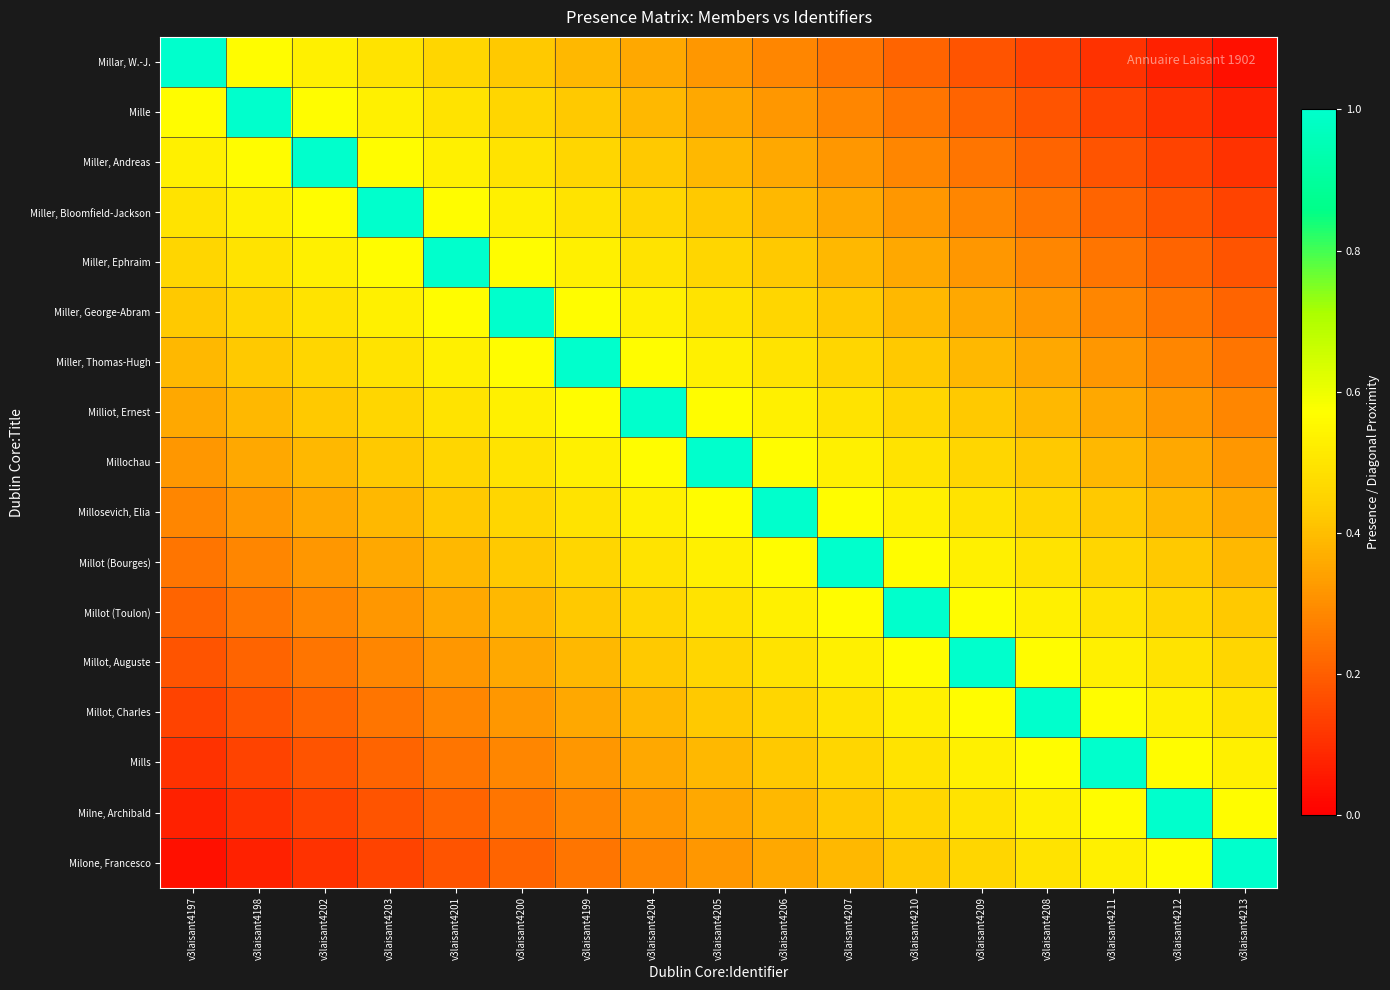

Reading right to left, extract all data points from this chart.

Millar, W.-J.: v3laisant4213=0.0	v3laisant4212=0.1	v3laisant4211=0.1	v3laisant4208=0.1	v3laisant4209=0.2	v3laisant4210=0.2	v3laisant4207=0.2	v3laisant4206=0.3	v3laisant4205=0.3	v3laisant4204=0.4	v3laisant4199=0.4	v3laisant4200=0.4	v3laisant4201=0.5	v3laisant4203=0.5	v3laisant4202=0.5	v3laisant4198=0.6	v3laisant4197=1.0
Mille: v3laisant4213=0.1	v3laisant4212=0.1	v3laisant4211=0.1	v3laisant4208=0.2	v3laisant4209=0.2	v3laisant4210=0.2	v3laisant4207=0.3	v3laisant4206=0.3	v3laisant4205=0.4	v3laisant4204=0.4	v3laisant4199=0.4	v3laisant4200=0.5	v3laisant4201=0.5	v3laisant4203=0.5	v3laisant4202=0.6	v3laisant4198=1.0	v3laisant4197=0.6
Miller, Andreas: v3laisant4213=0.1	v3laisant4212=0.1	v3laisant4211=0.2	v3laisant4208=0.2	v3laisant4209=0.2	v3laisant4210=0.3	v3laisant4207=0.3	v3laisant4206=0.4	v3laisant4205=0.4	v3laisant4204=0.4	v3laisant4199=0.5	v3laisant4200=0.5	v3laisant4201=0.5	v3laisant4203=0.6	v3laisant4202=1.0	v3laisant4198=0.6	v3laisant4197=0.5
Miller, Bloomfield-Jackson: v3laisant4213=0.1	v3laisant4212=0.2	v3laisant4211=0.2	v3laisant4208=0.2	v3laisant4209=0.3	v3laisant4210=0.3	v3laisant4207=0.4	v3laisant4206=0.4	v3laisant4205=0.4	v3laisant4204=0.5	v3laisant4199=0.5	v3laisant4200=0.5	v3laisant4201=0.6	v3laisant4203=1.0	v3laisant4202=0.6	v3laisant4198=0.5	v3laisant4197=0.5
Miller, Ephraim: v3laisant4213=0.2	v3laisant4212=0.2	v3laisant4211=0.2	v3laisant4208=0.3	v3laisant4209=0.3	v3laisant4210=0.4	v3laisant4207=0.4	v3laisant4206=0.4	v3laisant4205=0.5	v3laisant4204=0.5	v3laisant4199=0.5	v3laisant4200=0.6	v3laisant4201=1.0	v3laisant4203=0.6	v3laisant4202=0.5	v3laisant4198=0.5	v3laisant4197=0.5
Miller, George-Abram: v3laisant4213=0.2	v3laisant4212=0.2	v3laisant4211=0.3	v3laisant4208=0.3	v3laisant4209=0.4	v3laisant4210=0.4	v3laisant4207=0.4	v3laisant4206=0.5	v3laisant4205=0.5	v3laisant4204=0.5	v3laisant4199=0.6	v3laisant4200=1.0	v3laisant4201=0.6	v3laisant4203=0.5	v3laisant4202=0.5	v3laisant4198=0.5	v3laisant4197=0.4
Miller, Thomas-Hugh: v3laisant4213=0.2	v3laisant4212=0.3	v3laisant4211=0.3	v3laisant4208=0.4	v3laisant4209=0.4	v3laisant4210=0.4	v3laisant4207=0.5	v3laisant4206=0.5	v3laisant4205=0.5	v3laisant4204=0.6	v3laisant4199=1.0	v3laisant4200=0.6	v3laisant4201=0.5	v3laisant4203=0.5	v3laisant4202=0.5	v3laisant4198=0.4	v3laisant4197=0.4
Milliot, Ernest: v3laisant4213=0.3	v3laisant4212=0.3	v3laisant4211=0.4	v3laisant4208=0.4	v3laisant4209=0.4	v3laisant4210=0.5	v3laisant4207=0.5	v3laisant4206=0.5	v3laisant4205=0.6	v3laisant4204=1.0	v3laisant4199=0.6	v3laisant4200=0.5	v3laisant4201=0.5	v3laisant4203=0.5	v3laisant4202=0.4	v3laisant4198=0.4	v3laisant4197=0.4
Millochau: v3laisant4213=0.3	v3laisant4212=0.4	v3laisant4211=0.4	v3laisant4208=0.4	v3laisant4209=0.5	v3laisant4210=0.5	v3laisant4207=0.5	v3laisant4206=0.6	v3laisant4205=1.0	v3laisant4204=0.6	v3laisant4199=0.5	v3laisant4200=0.5	v3laisant4201=0.5	v3laisant4203=0.4	v3laisant4202=0.4	v3laisant4198=0.4	v3laisant4197=0.3
Millosevich, Elia: v3laisant4213=0.4	v3laisant4212=0.4	v3laisant4211=0.4	v3laisant4208=0.5	v3laisant4209=0.5	v3laisant4210=0.5	v3laisant4207=0.6	v3laisant4206=1.0	v3laisant4205=0.6	v3laisant4204=0.5	v3laisant4199=0.5	v3laisant4200=0.5	v3laisant4201=0.4	v3laisant4203=0.4	v3laisant4202=0.4	v3laisant4198=0.3	v3laisant4197=0.3
Millot (Bourges): v3laisant4213=0.4	v3laisant4212=0.4	v3laisant4211=0.5	v3laisant4208=0.5	v3laisant4209=0.5	v3laisant4210=0.6	v3laisant4207=1.0	v3laisant4206=0.6	v3laisant4205=0.5	v3laisant4204=0.5	v3laisant4199=0.5	v3laisant4200=0.4	v3laisant4201=0.4	v3laisant4203=0.4	v3laisant4202=0.3	v3laisant4198=0.3	v3laisant4197=0.2
Millot (Toulon): v3laisant4213=0.4	v3laisant4212=0.5	v3laisant4211=0.5	v3laisant4208=0.5	v3laisant4209=0.6	v3laisant4210=1.0	v3laisant4207=0.6	v3laisant4206=0.5	v3laisant4205=0.5	v3laisant4204=0.5	v3laisant4199=0.4	v3laisant4200=0.4	v3laisant4201=0.4	v3laisant4203=0.3	v3laisant4202=0.3	v3laisant4198=0.2	v3laisant4197=0.2
Millot, Auguste: v3laisant4213=0.5	v3laisant4212=0.5	v3laisant4211=0.5	v3laisant4208=0.6	v3laisant4209=1.0	v3laisant4210=0.6	v3laisant4207=0.5	v3laisant4206=0.5	v3laisant4205=0.5	v3laisant4204=0.4	v3laisant4199=0.4	v3laisant4200=0.4	v3laisant4201=0.3	v3laisant4203=0.3	v3laisant4202=0.2	v3laisant4198=0.2	v3laisant4197=0.2
Millot, Charles: v3laisant4213=0.5	v3laisant4212=0.5	v3laisant4211=0.6	v3laisant4208=1.0	v3laisant4209=0.6	v3laisant4210=0.5	v3laisant4207=0.5	v3laisant4206=0.5	v3laisant4205=0.4	v3laisant4204=0.4	v3laisant4199=0.4	v3laisant4200=0.3	v3laisant4201=0.3	v3laisant4203=0.2	v3laisant4202=0.2	v3laisant4198=0.2	v3laisant4197=0.1
Mills: v3laisant4213=0.5	v3laisant4212=0.6	v3laisant4211=1.0	v3laisant4208=0.6	v3laisant4209=0.5	v3laisant4210=0.5	v3laisant4207=0.5	v3laisant4206=0.4	v3laisant4205=0.4	v3laisant4204=0.4	v3laisant4199=0.3	v3laisant4200=0.3	v3laisant4201=0.2	v3laisant4203=0.2	v3laisant4202=0.2	v3laisant4198=0.1	v3laisant4197=0.1
Milne, Archibald: v3laisant4213=0.6	v3laisant4212=1.0	v3laisant4211=0.6	v3laisant4208=0.5	v3laisant4209=0.5	v3laisant4210=0.5	v3laisant4207=0.4	v3laisant4206=0.4	v3laisant4205=0.4	v3laisant4204=0.3	v3laisant4199=0.3	v3laisant4200=0.2	v3laisant4201=0.2	v3laisant4203=0.2	v3laisant4202=0.1	v3laisant4198=0.1	v3laisant4197=0.1
Milone, Francesco: v3laisant4213=1.0	v3laisant4212=0.6	v3laisant4211=0.5	v3laisant4208=0.5	v3laisant4209=0.5	v3laisant4210=0.4	v3laisant4207=0.4	v3laisant4206=0.4	v3laisant4205=0.3	v3laisant4204=0.3	v3laisant4199=0.2	v3laisant4200=0.2	v3laisant4201=0.2	v3laisant4203=0.1	v3laisant4202=0.1	v3laisant4198=0.1	v3laisant4197=0.0